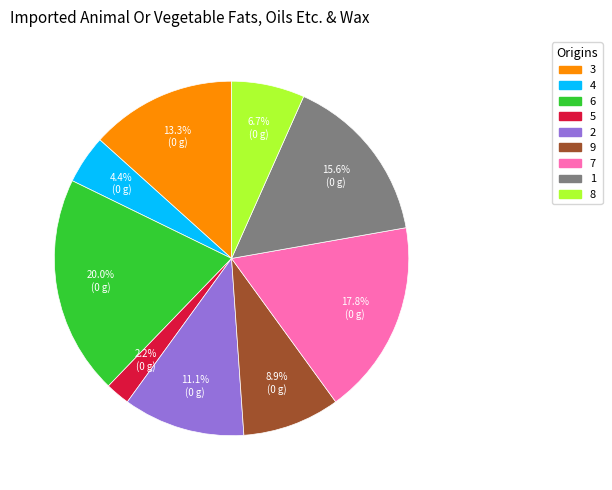

Which category has the smallest portion of the pie?

5